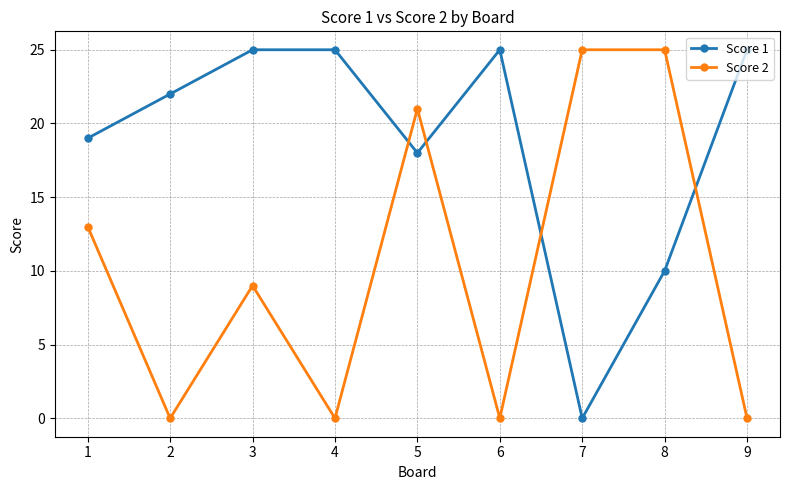

How many categories are shown in the chart?

9